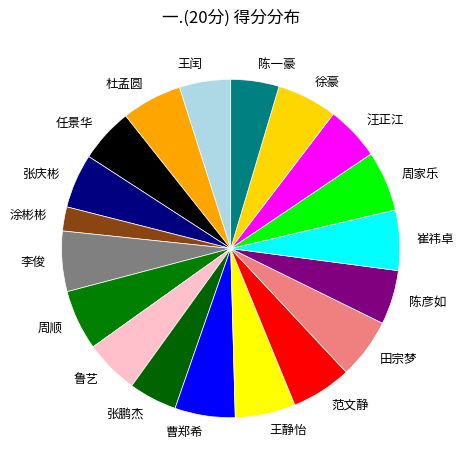

Does 陈彦如 represent more than half of the total?

No